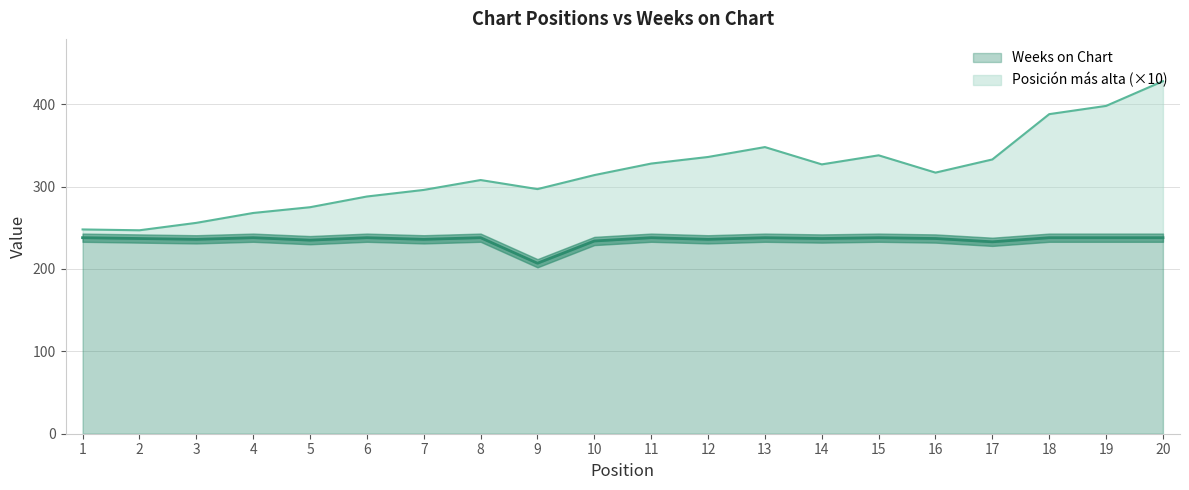

True or false: Weeks on Chart and Posición más alta cross at least once.

False